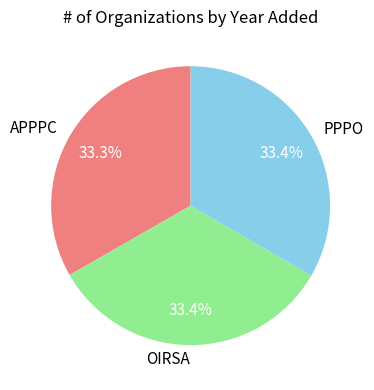

What is the ratio of the value at APPPC to the value at PPPO?

1.0